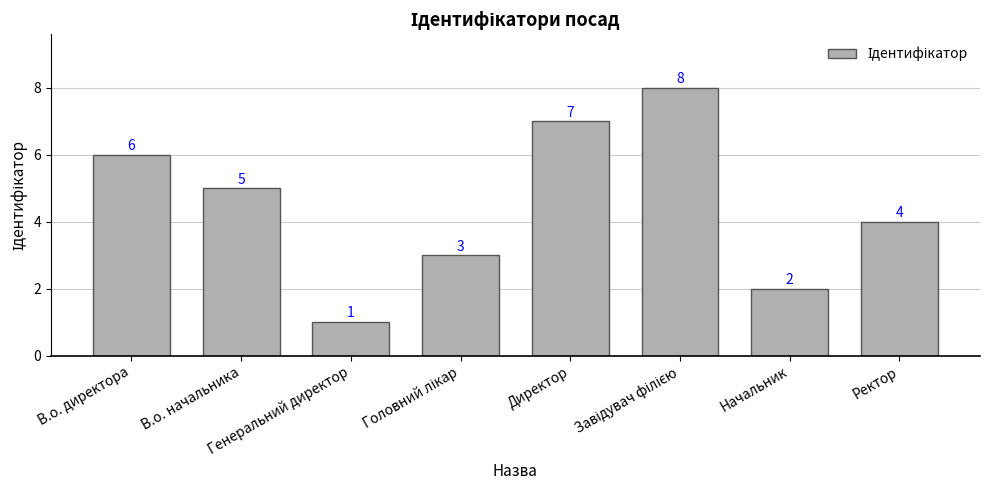

What is the difference between the maximum and minimum values?

7